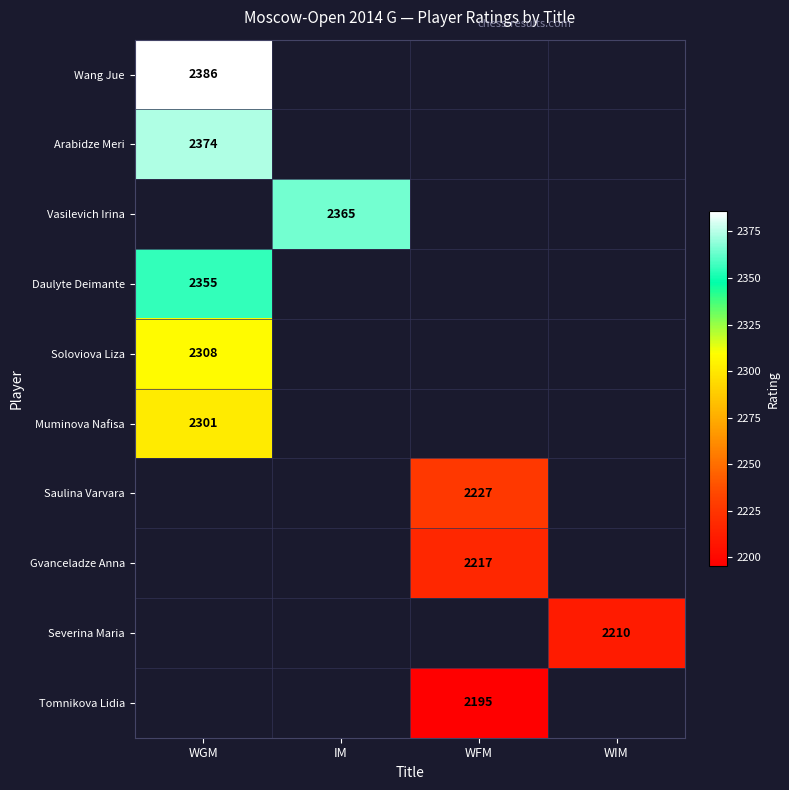

The Saulina Varvara series shows 3980 at WFM. True or false?

False